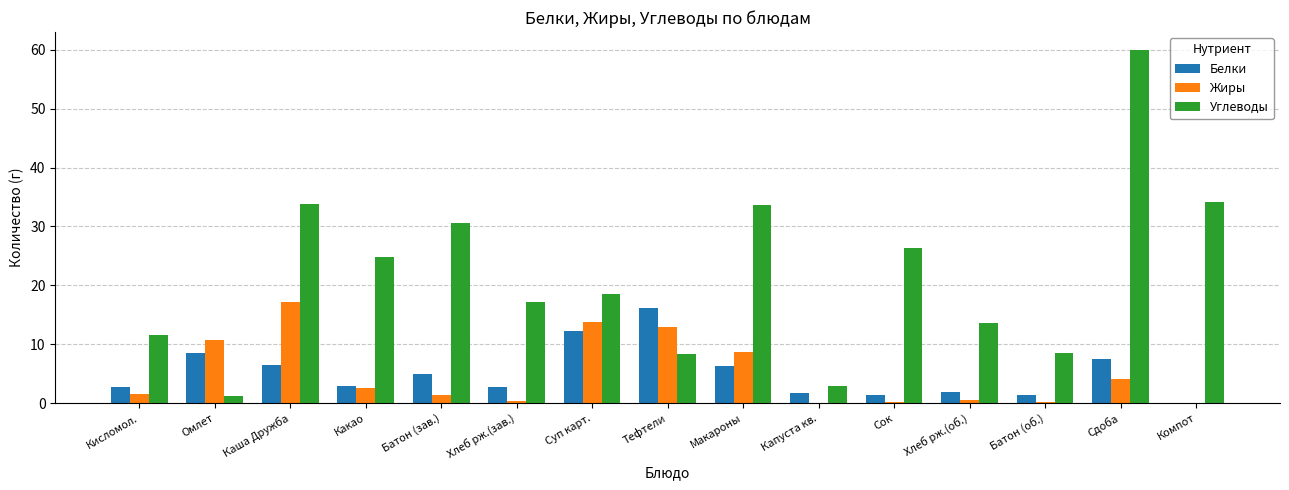

What is the approximate value of Углеводы at Каша Дружба?

33.8